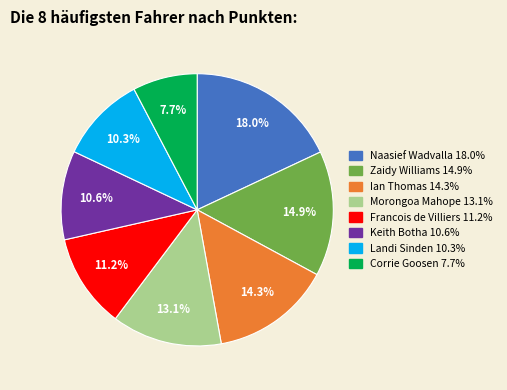

What percentage is the Keith Botha slice, to the nearest percent?

11%